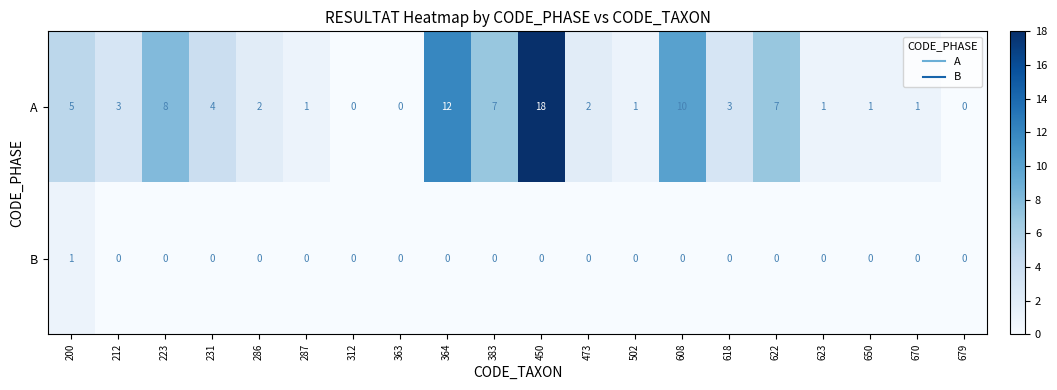

Which series changed the most between 212 and 623?

A